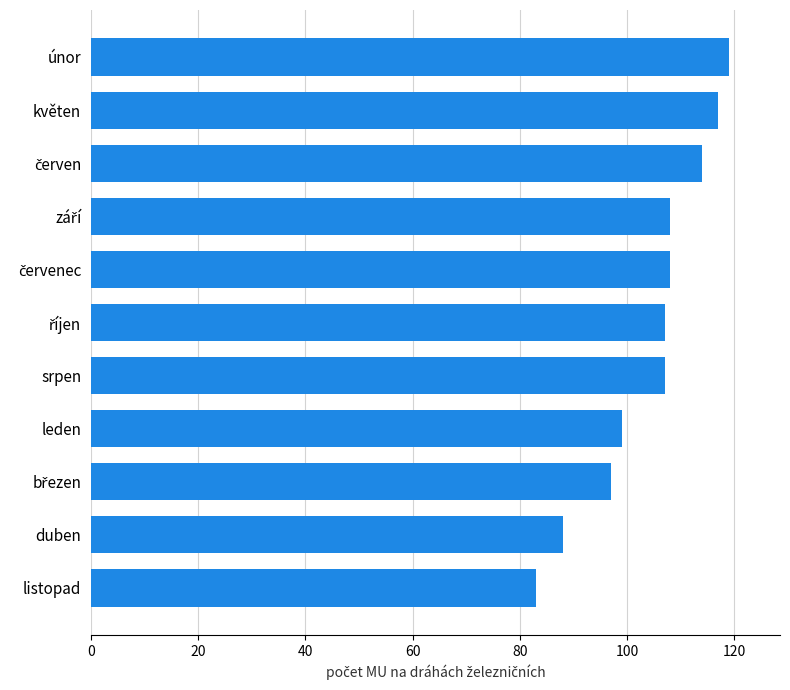

What is the difference between the maximum and minimum values?

36